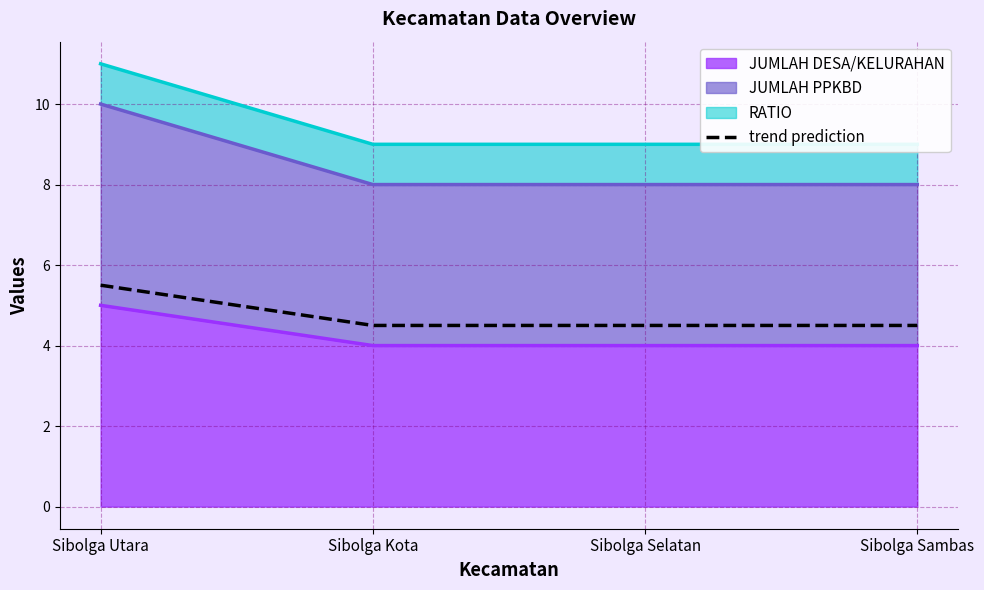

True or false: the data has more than 2 interior local peaks.

False